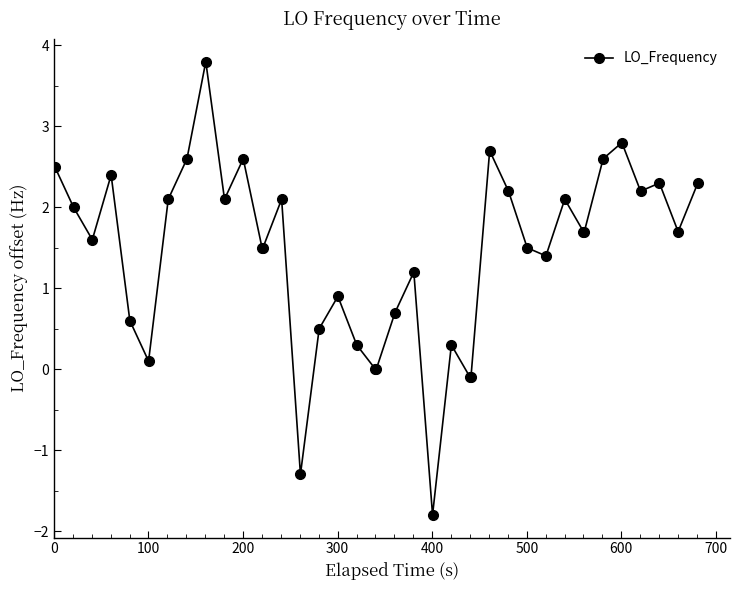

What is the value of the 6th point from the left?

0.6